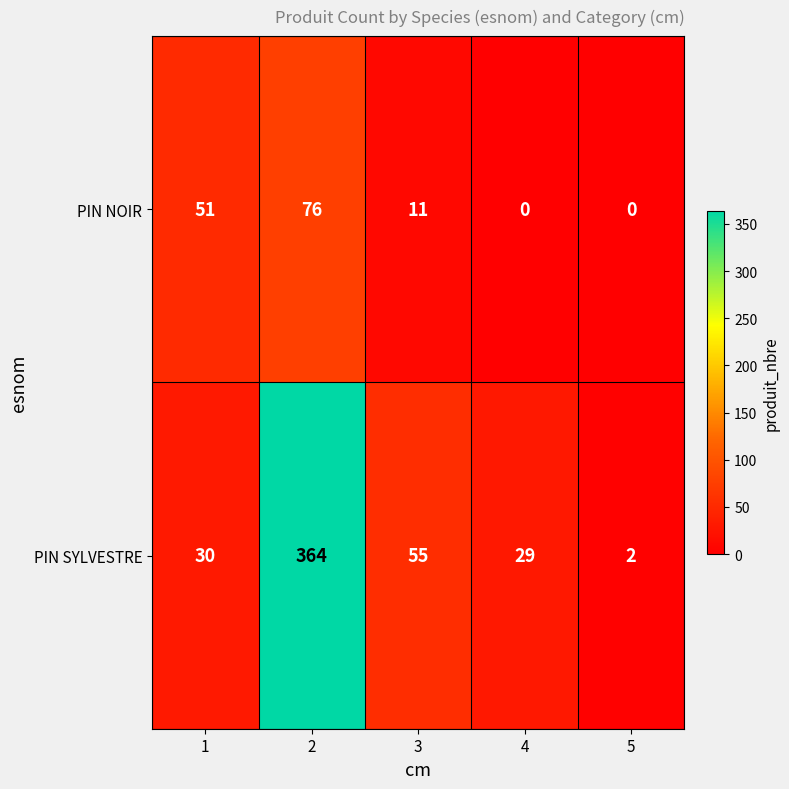

Reading left to right, what are all the values shown in this chart?

PIN NOIR: 51	76	11	0	0
PIN SYLVESTRE: 30	364	55	29	2